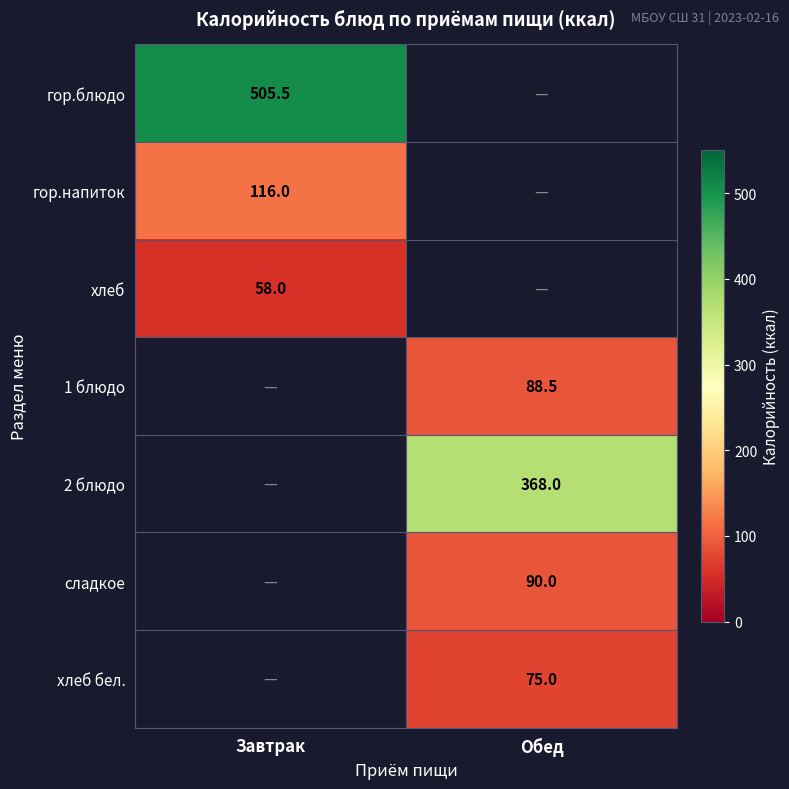

True or false: хлеб has a value of 82.1 at Завтрак.

False